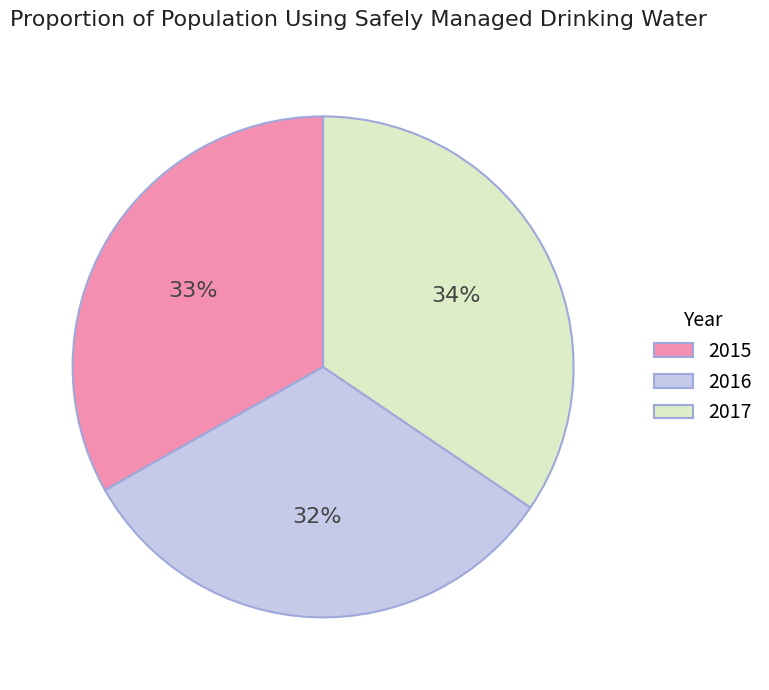

Which has a higher value, 2016 or 2017?

2017